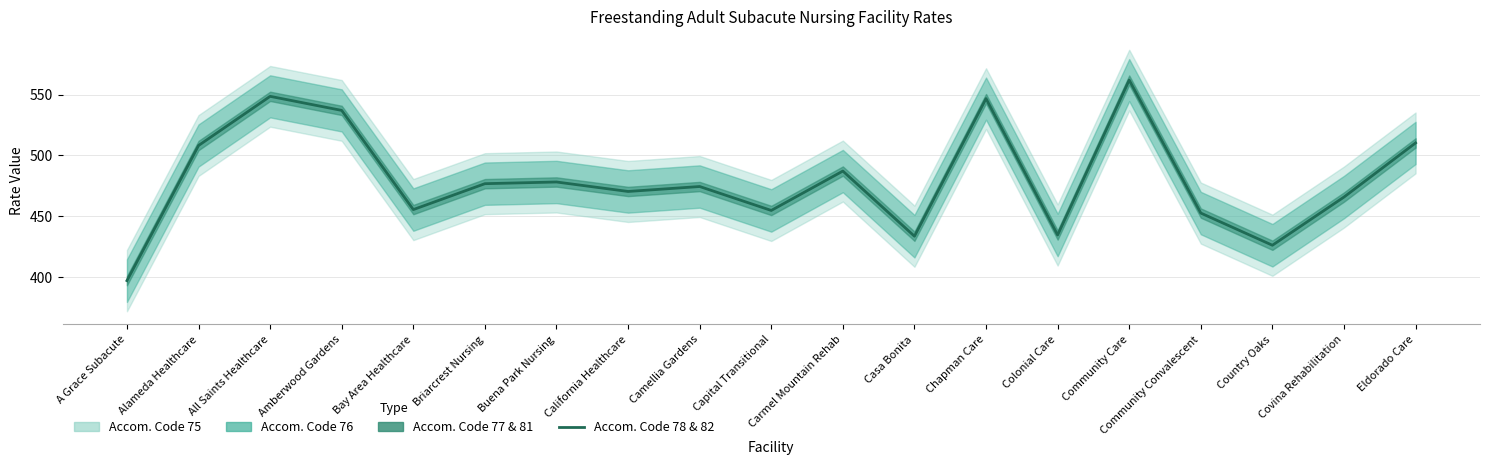

How many interior local valleys (lower than both neighbors) does the data have?

6